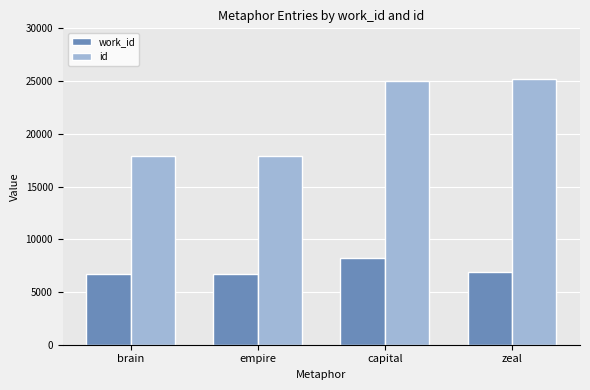

List the series in order of their overall mean, lowest first.

work_id, id